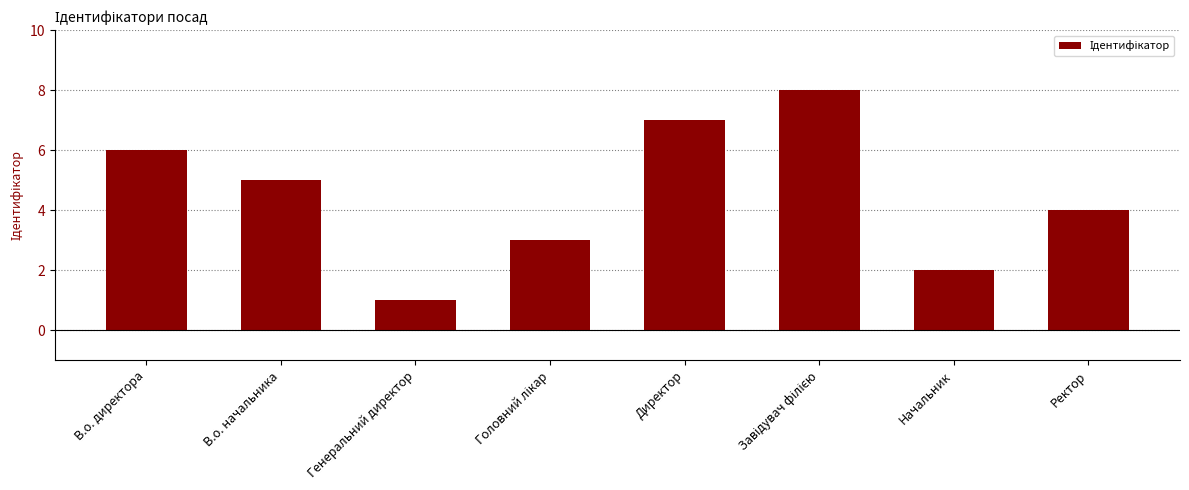

What is the label of the 1st bar from the right?

Ректор